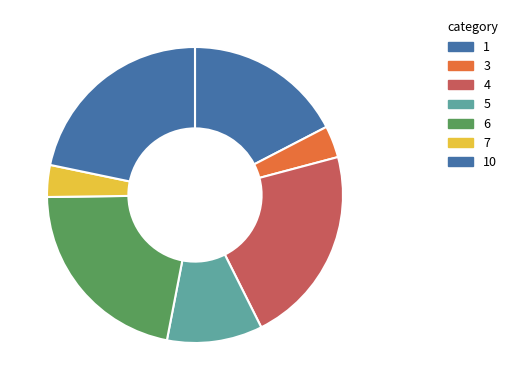

To the nearest percent, what percentage of the pie is 5?

10%